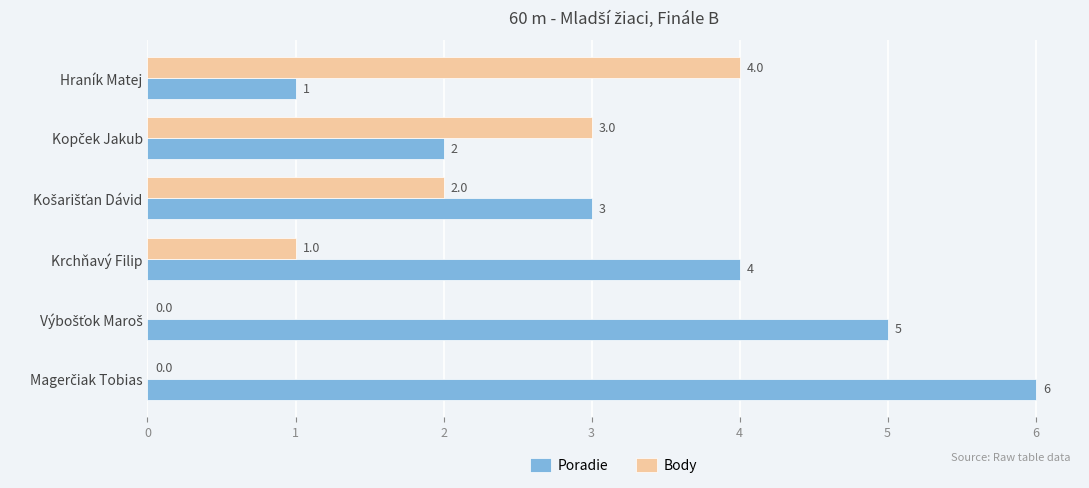

What is the greatest value displayed?

6